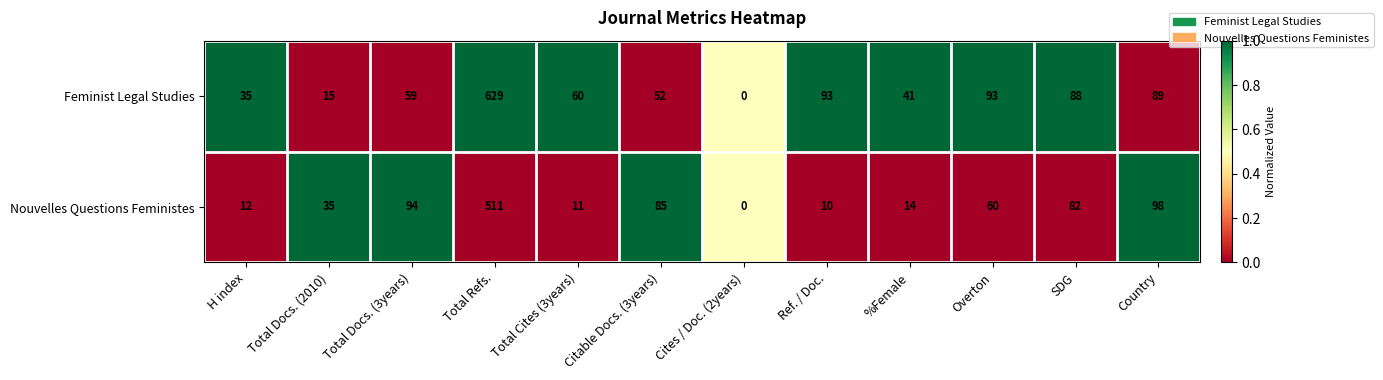

Rank the series by their average value, from lowest to highest.

Nouvelles Questions Feministes, Feminist Legal Studies